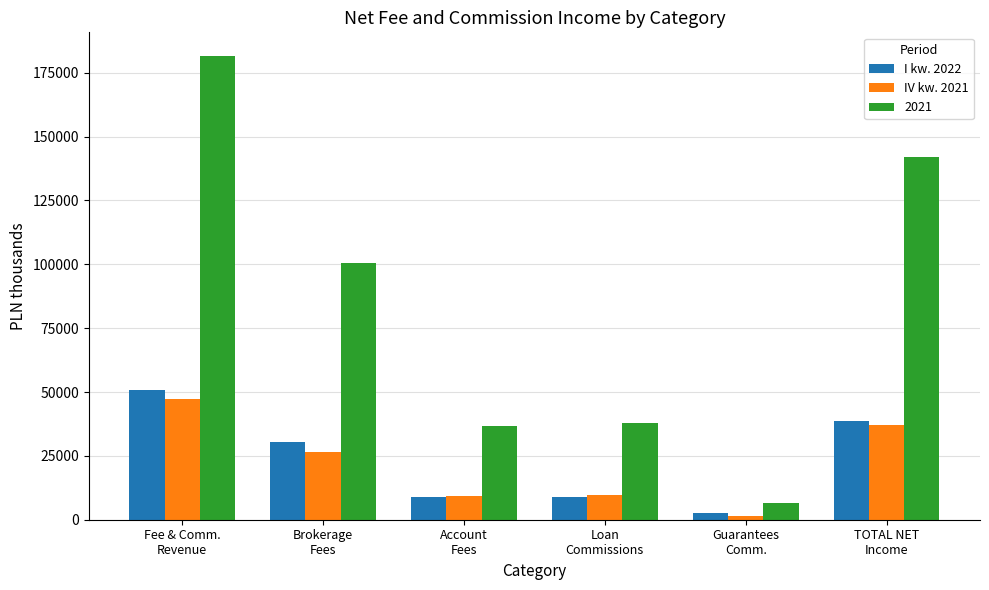

Which series has the largest total across all categories?

2021